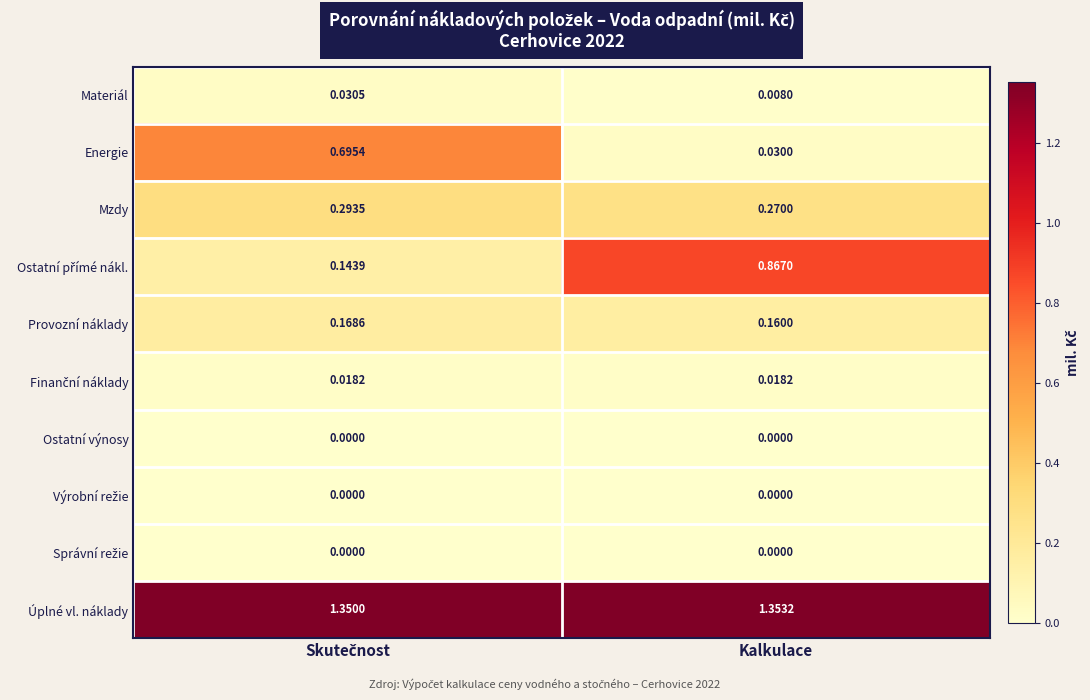

At which label is Mzdy closest to 0?

Kalkulace